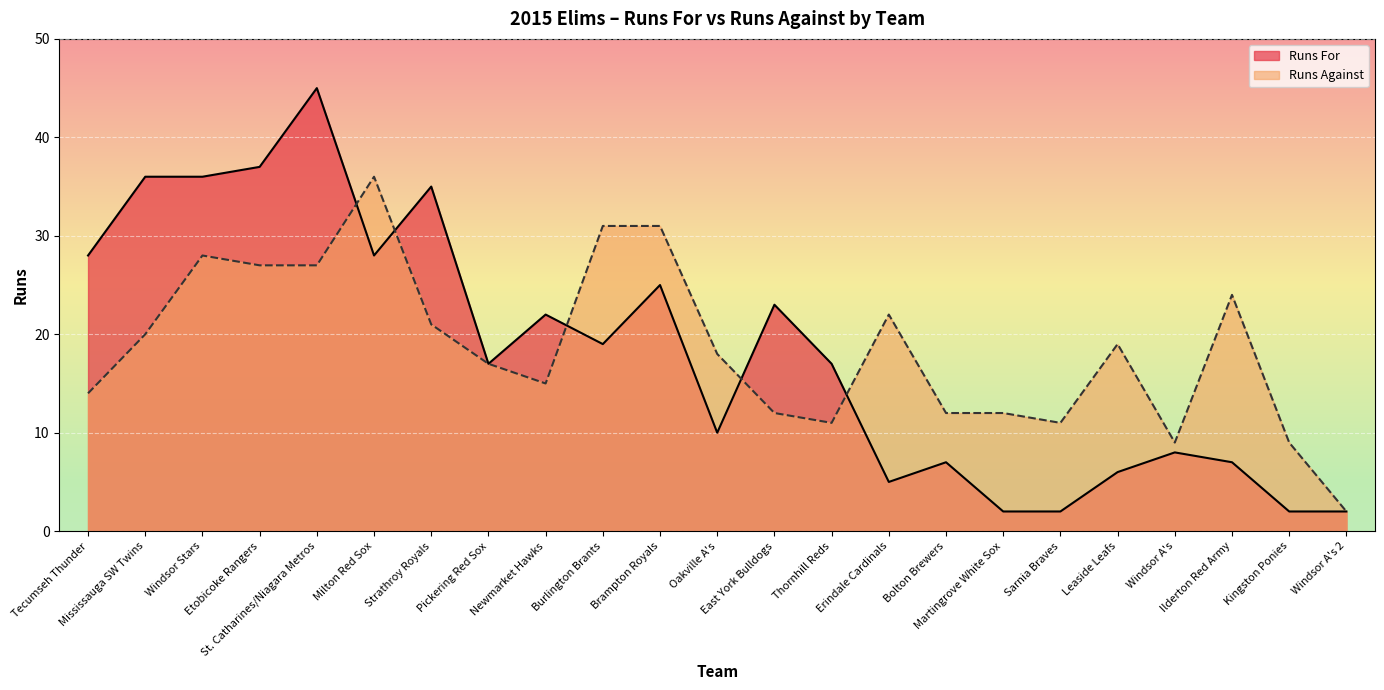

Reading right to left, list all the values displayed in this chart.

Runs For: Windsor A's 2=2	Kingston Ponies=2	Ilderton Red Army=7	Windsor A's=8	Leaside Leafs=6	Sarnia Braves=2	Martingrove White Sox=2	Bolton Brewers=7	Erindale Cardinals=5	Thornhill Reds=17	East York Bulldogs=23	Oakville A's=10	Brampton Royals=25	Burlington Brants=19	Newmarket Hawks=22	Pickering Red Sox=17	Strathroy Royals=35	Milton Red Sox=28	St. Catharines/Niagara Metros=45	Etobicoke Rangers=37	Windsor Stars=36	Mississauga SW Twins=36	Tecumseh Thunder=28
Runs Against: Windsor A's 2=2	Kingston Ponies=9	Ilderton Red Army=24	Windsor A's=9	Leaside Leafs=19	Sarnia Braves=11	Martingrove White Sox=12	Bolton Brewers=12	Erindale Cardinals=22	Thornhill Reds=11	East York Bulldogs=12	Oakville A's=18	Brampton Royals=31	Burlington Brants=31	Newmarket Hawks=15	Pickering Red Sox=17	Strathroy Royals=21	Milton Red Sox=36	St. Catharines/Niagara Metros=27	Etobicoke Rangers=27	Windsor Stars=28	Mississauga SW Twins=20	Tecumseh Thunder=14